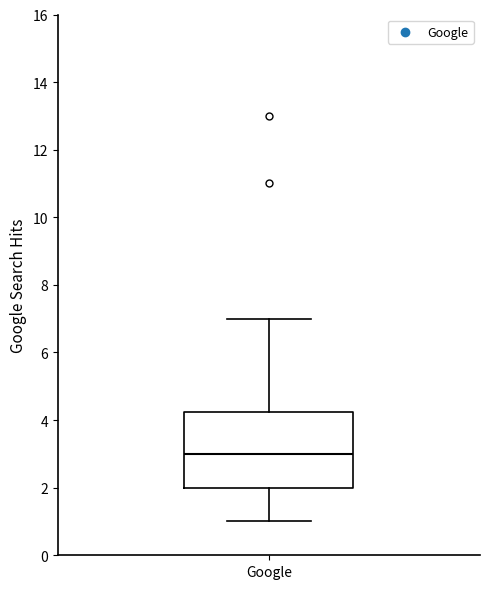

Read this box plot against the y-axis: the position of the median line, the range covered by the box, and the ends of both whiskers. The values are not printed on the chart, so give them approximately, as read against the axis.

median 3.0, box 2.0 to 4.2, whiskers 1.0 to 7.0